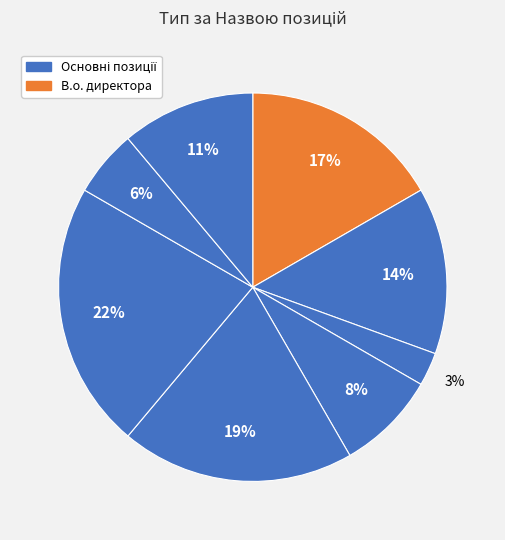

Count the number of slices in the pie.

8